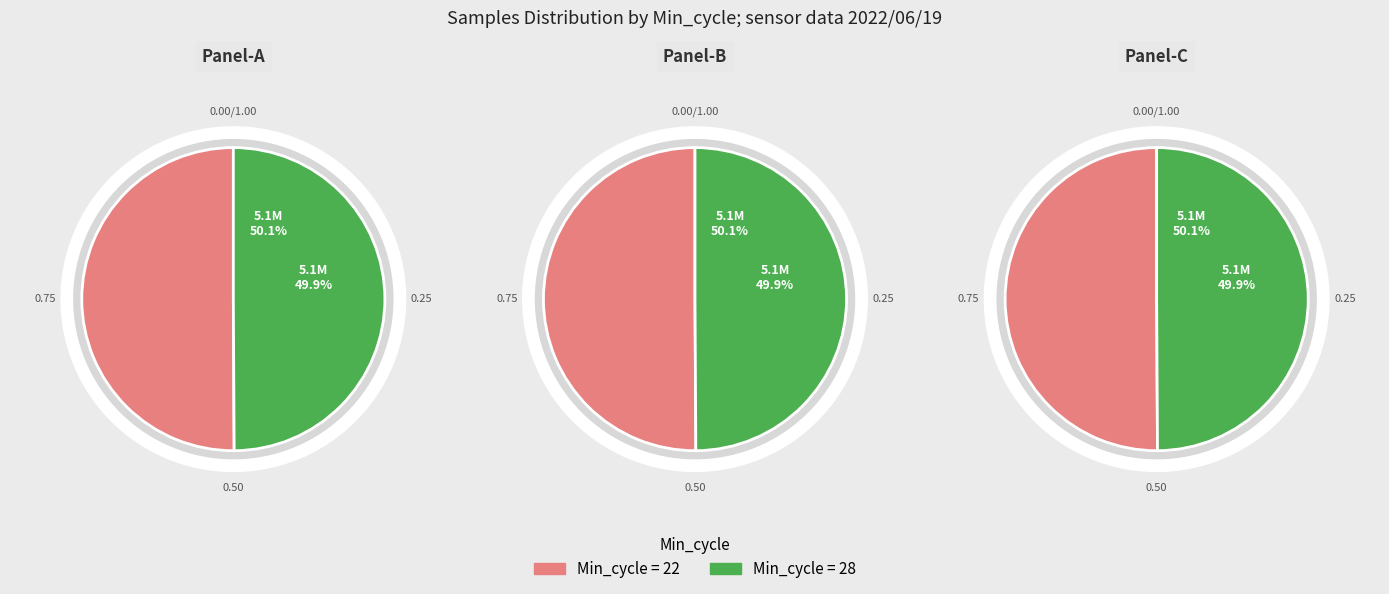

Is the sum of Min_cycle=28 and Min_cycle=22 greater than half?

Yes